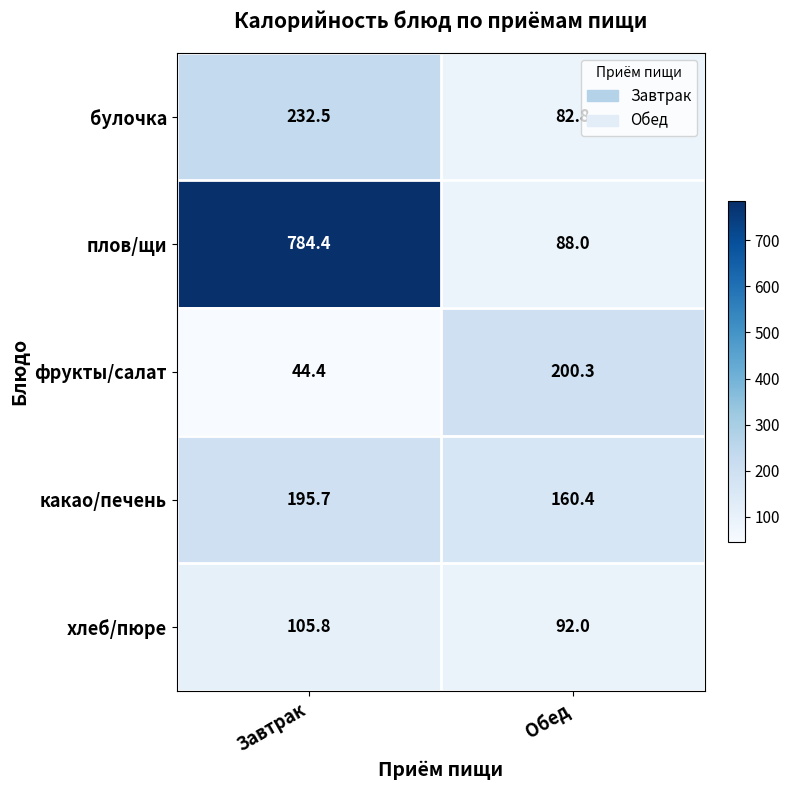

What is the approximate value of хлеб/пюре at Обед?

92.0